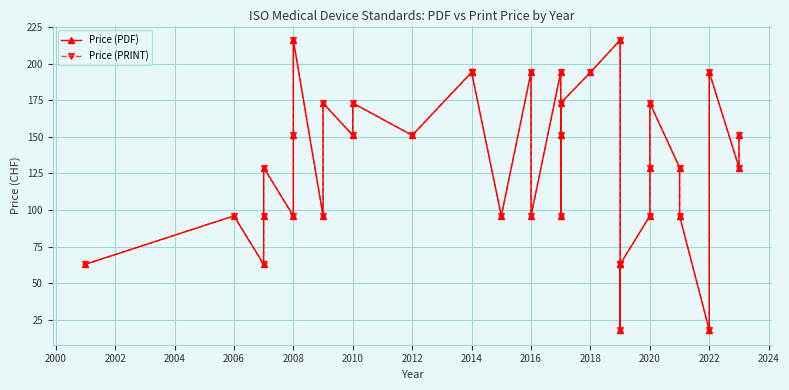

The value of Price (PDF) at 2020 is 173. True or false?

True